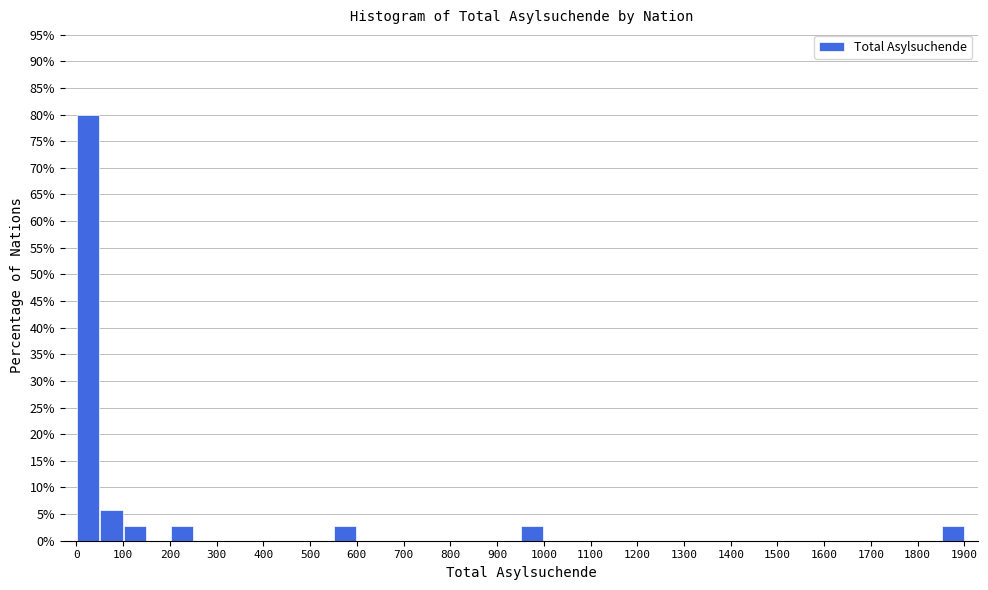

Reading left to right, transcribe this chart: for each bar, give the range it covers on the x-axis and its height. The values are not printed on the chart, so give them approximately, as read against the axis.

0 to 50: 80.0
50 to 100: 5.5
100 to 150: 3.0
150 to 200: 0
200 to 250: 3.0
250 to 300: 0
300 to 350: 0
350 to 400: 0
400 to 450: 0
450 to 500: 0
500 to 550: 0
550 to 600: 3.0
600 to 650: 0
650 to 700: 0
700 to 750: 0
750 to 800: 0
800 to 850: 0
850 to 900: 0
900 to 950: 0
950 to 1000: 3.0
1000 to 1050: 0
1050 to 1100: 0
1100 to 1150: 0
1150 to 1200: 0
1200 to 1250: 0
1250 to 1300: 0
1300 to 1350: 0
1350 to 1400: 0
1400 to 1450: 0
1450 to 1500: 0
1500 to 1550: 0
1550 to 1600: 0
1600 to 1650: 0
1650 to 1700: 0
1700 to 1750: 0
1750 to 1800: 0
1800 to 1850: 0
1850 to 1900: 3.0